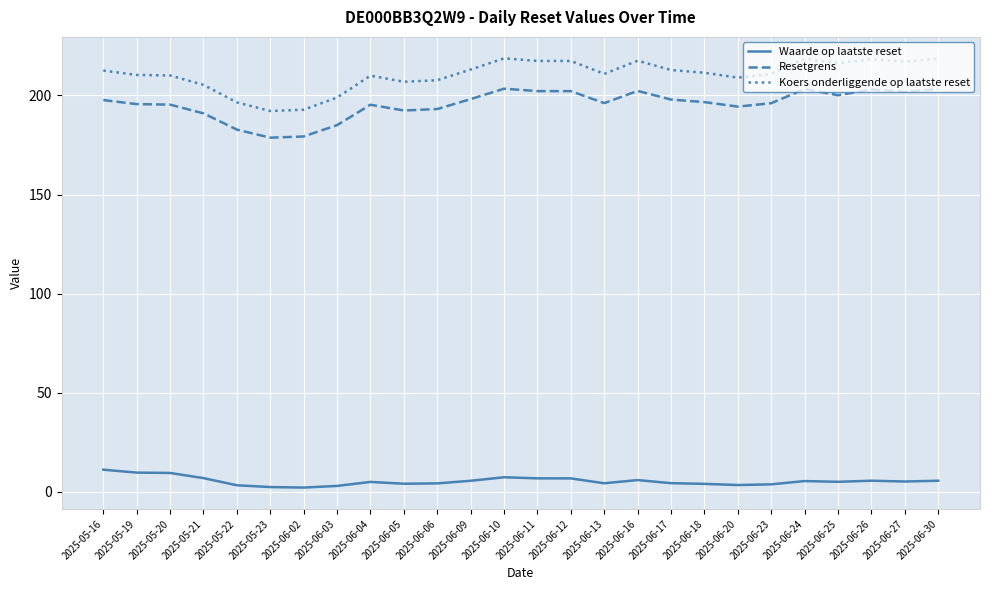

Rank the series by their maximum value, from highest to lowest.

Koers onderliggende op laatste reset, Resetgrens, Waarde op laatste reset